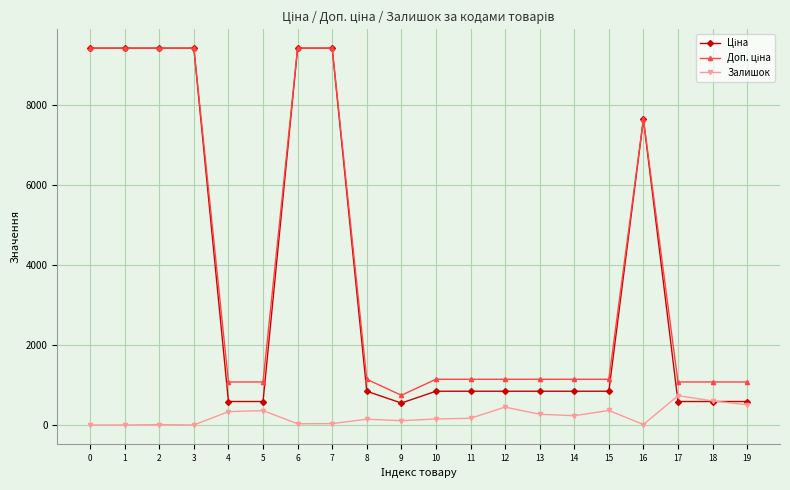

How many distinct data groups are displayed?

3